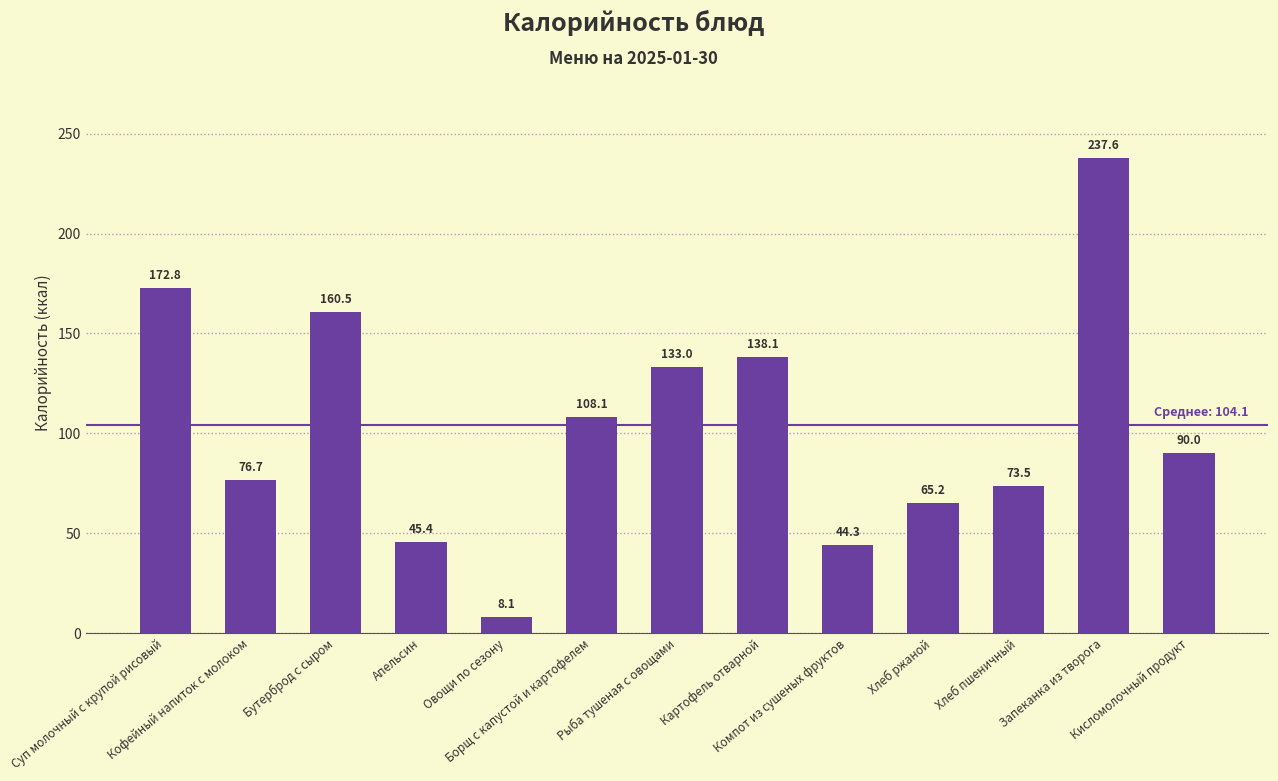

Count the number of data series in this chart.

1